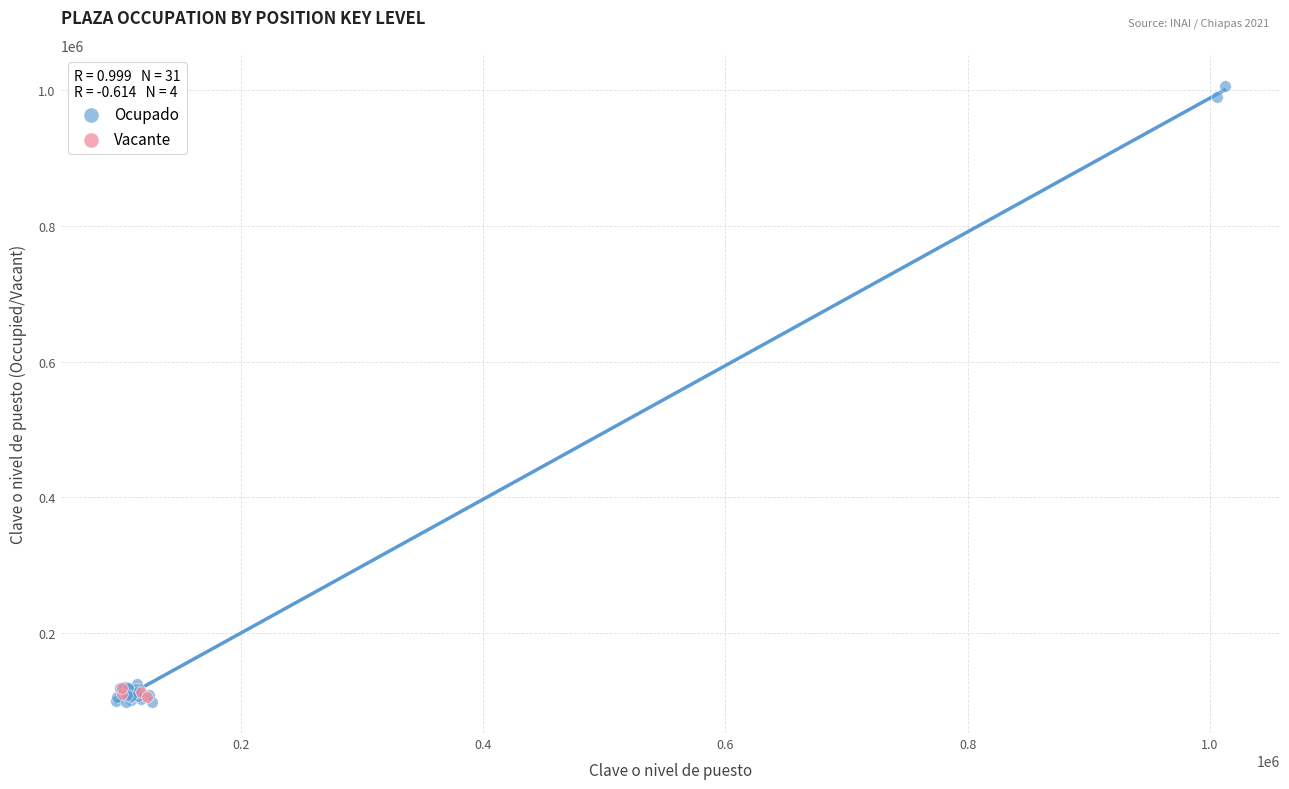

Which series contains the highest Y value?

Ocupado